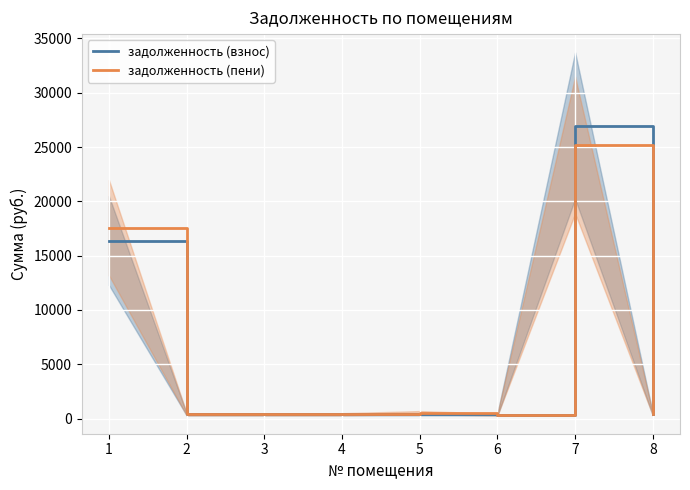

Is it true that задолженность (пени) equals 398.1 at 3?

True